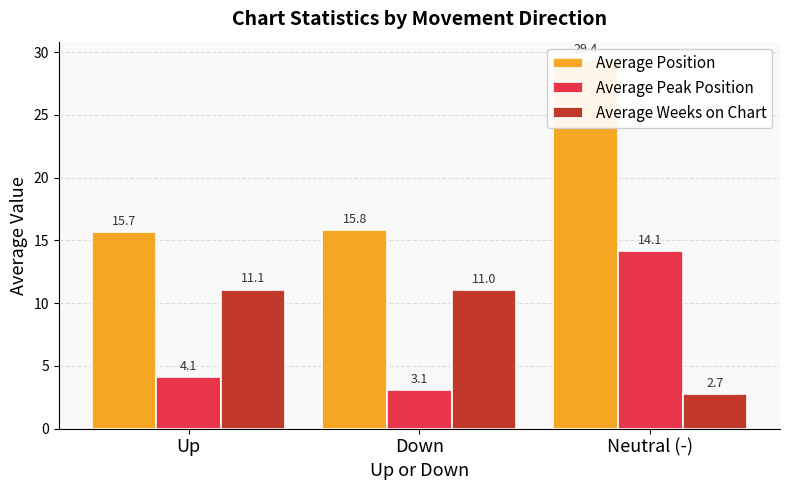

True or false: Average Peak Position has a value of 22.5 at Neutral (-).

False